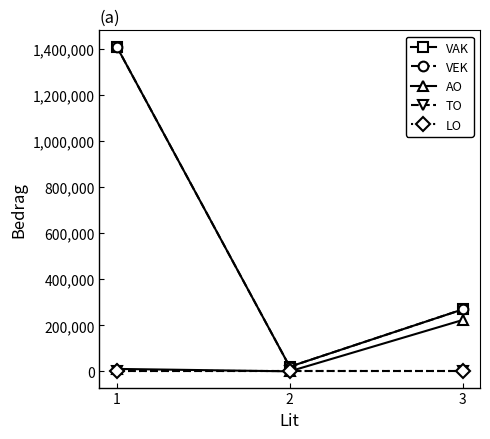

Is this an area chart (filled region under the line)?

No